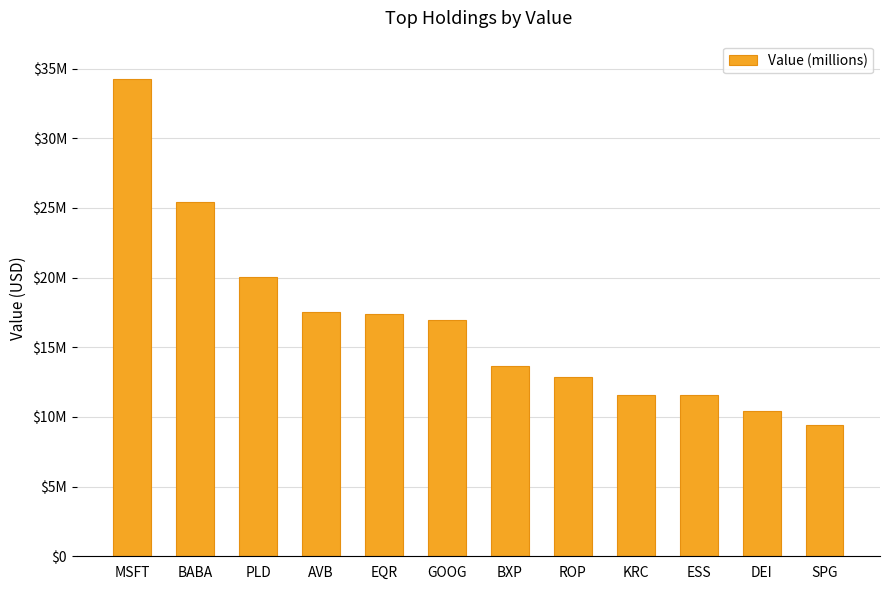

What is the sum of all values?

201198000